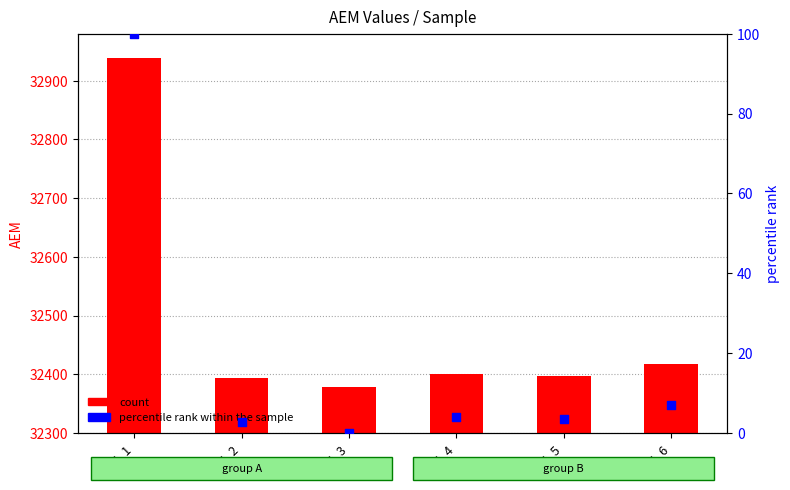

Is the value of count at AEM_5 greater than the value of percentile rank within the sample at AEM_3?

Yes